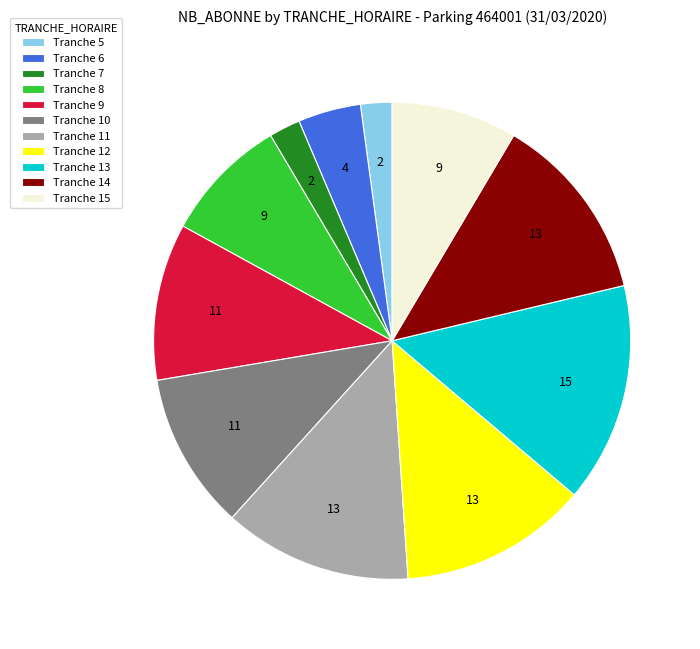

What is the ratio of the value at Tranche 6 to the value at Tranche 10?

0.4